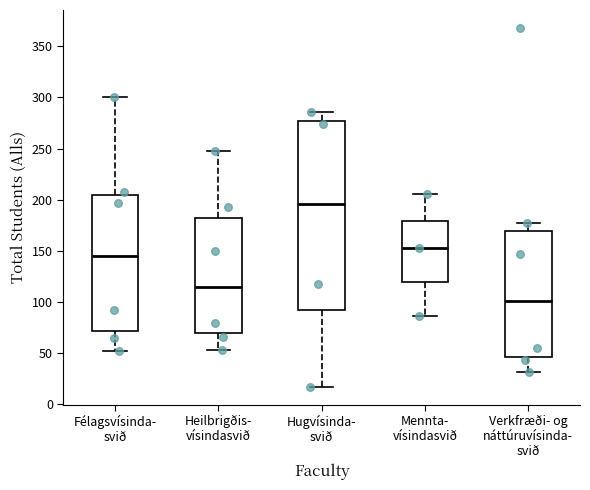

Comparing the boxes themselves (not the whiskers), which one is the tallest?

Hugvísinda- svið